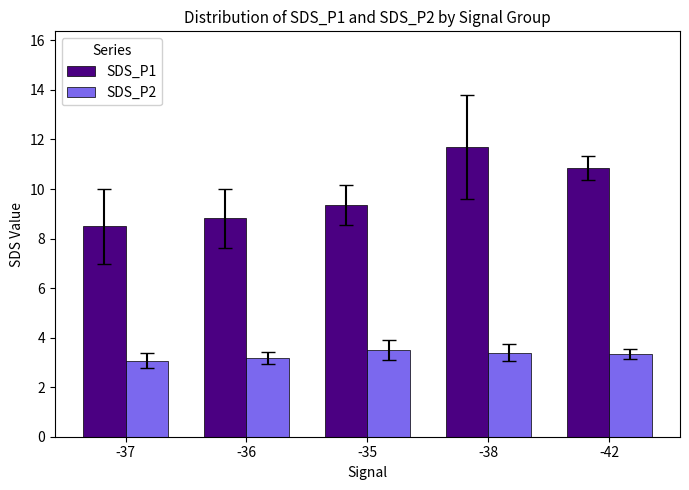

List the labels in order of SDS_P1 value, smallest first.

-37, -36, -35, -42, -38